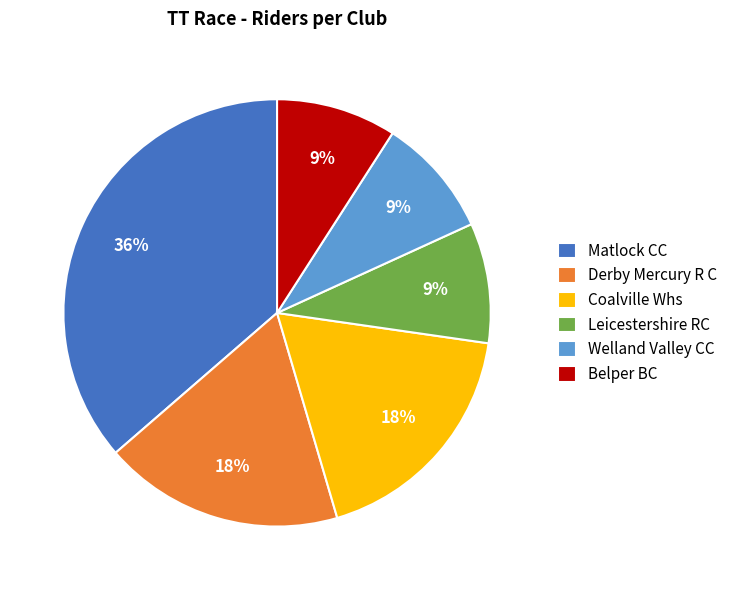

What percentage is the Welland Valley CC slice, to the nearest percent?

9%